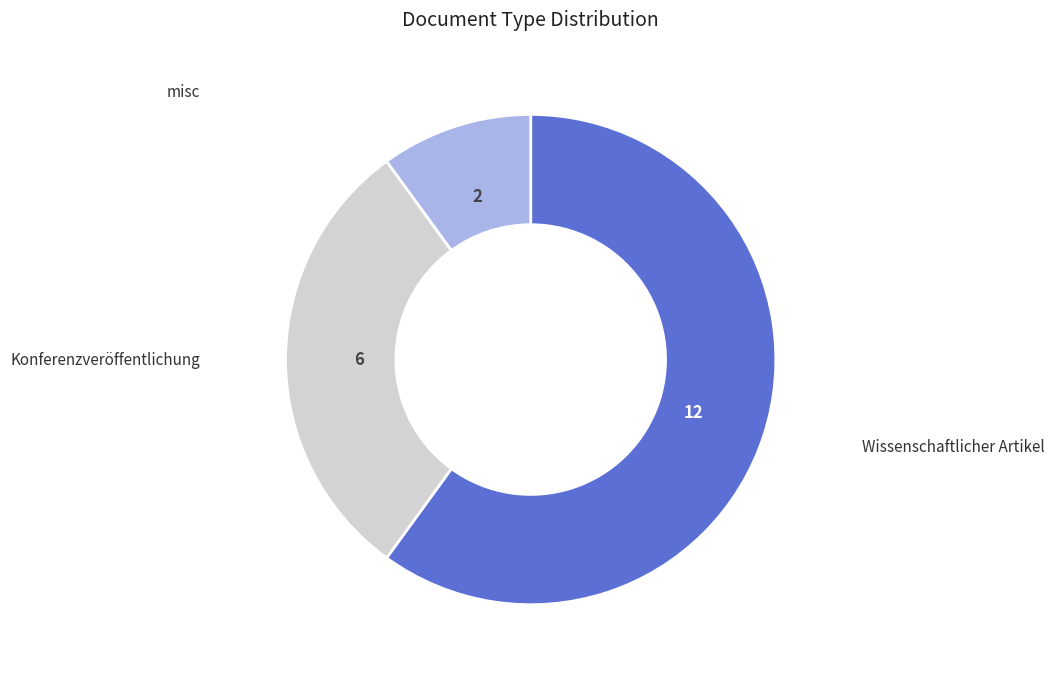

Is there a majority slice in this chart?

Yes